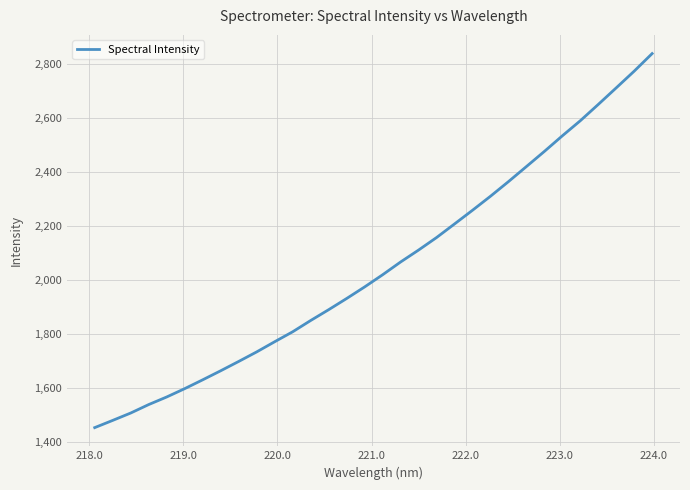

How many values exceed 2018?

16